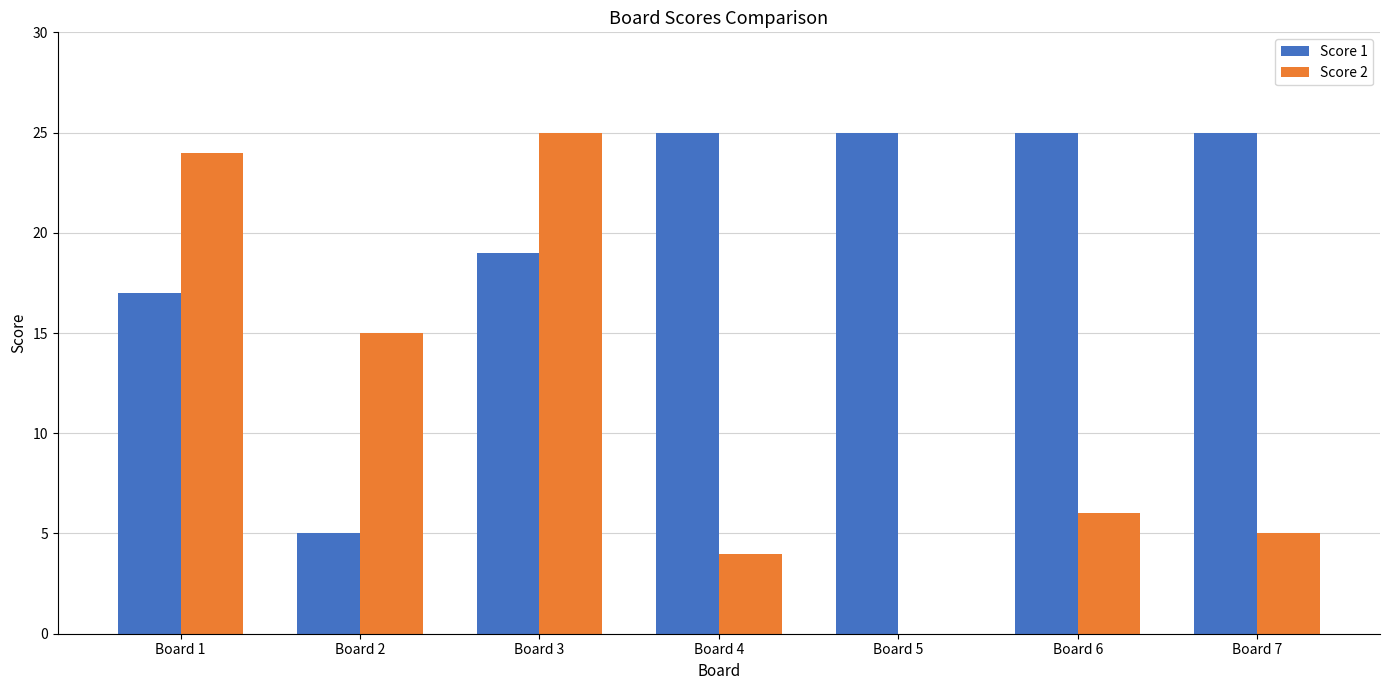

True or false: Score 1 has a value of 13 at Board 4.

False